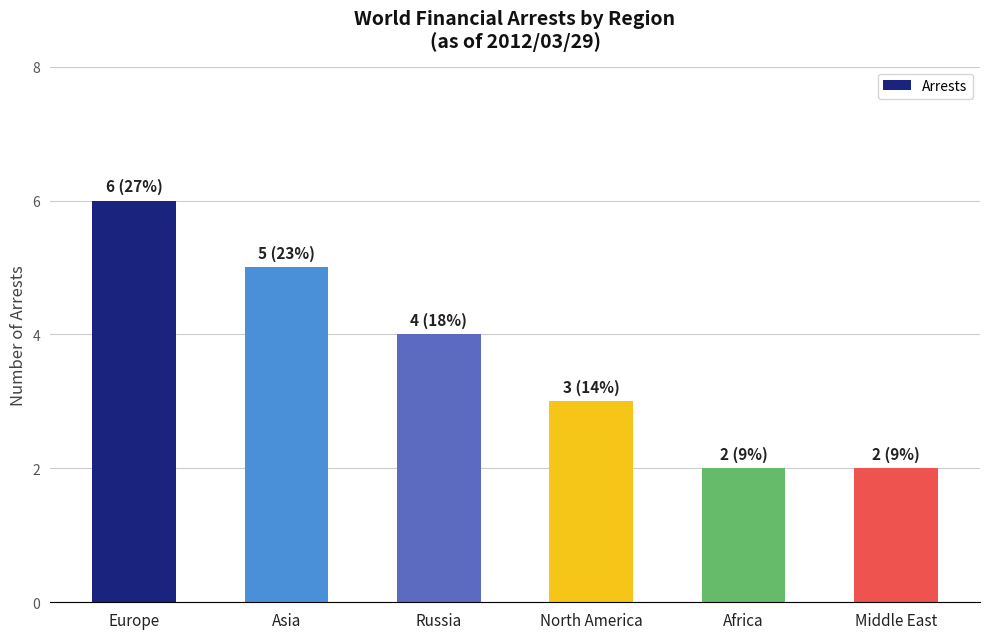

Which has a higher value, Asia or Middle East?

Asia